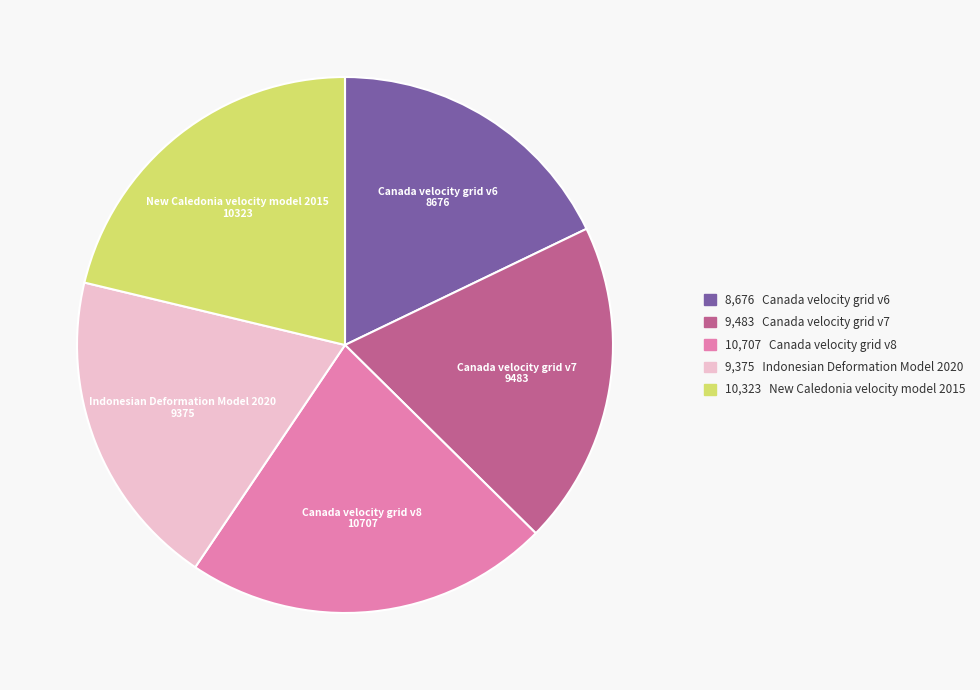

Is there any slice that represents more than half of the pie?

No